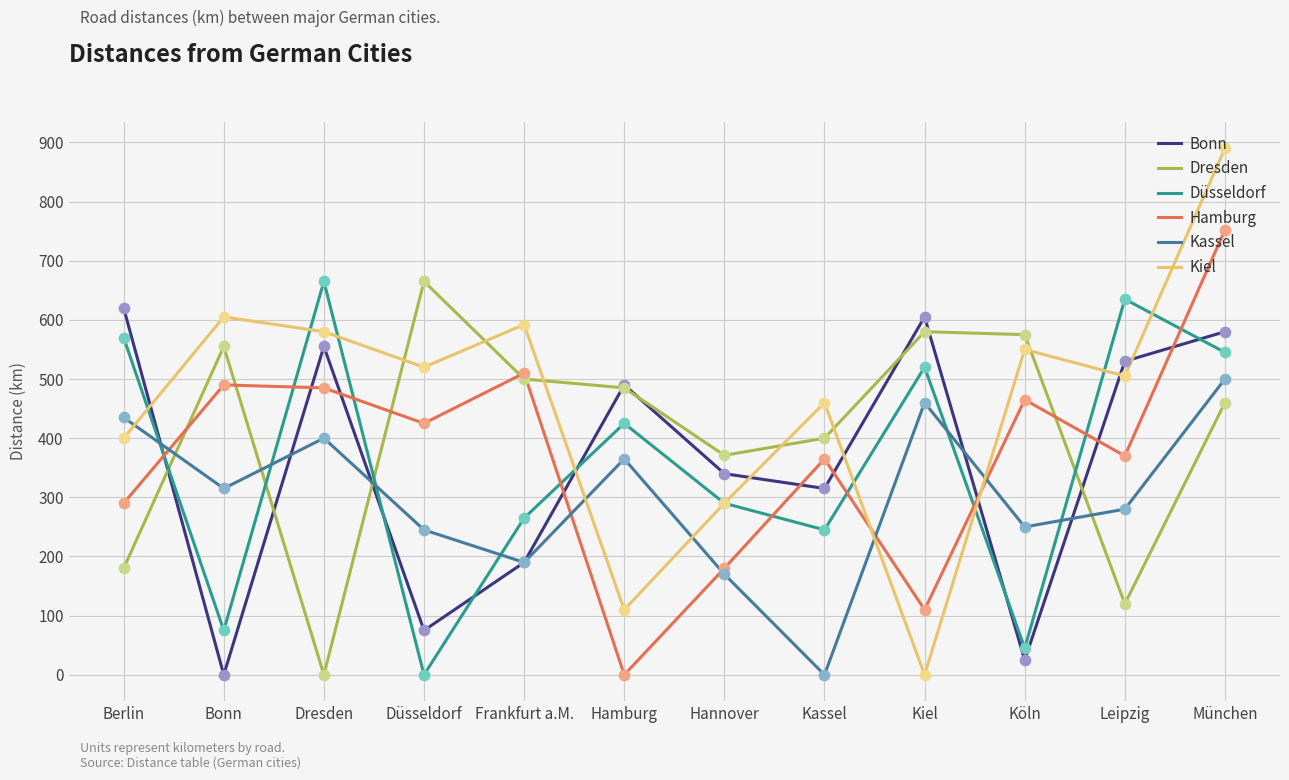

What are all the series names shown in the legend?

Bonn, Dresden, Düsseldorf, Hamburg, Kassel, Kiel